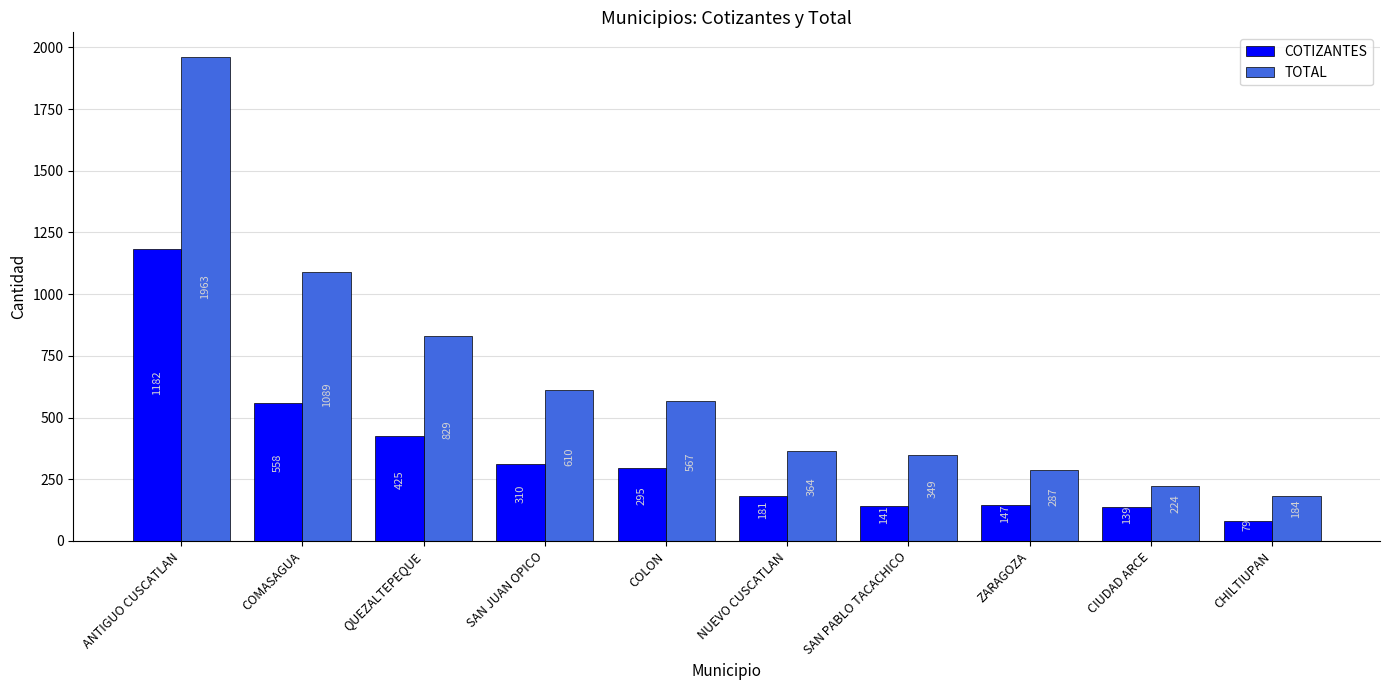

Read the COTIZANTES value at CHILTIUPAN.

79